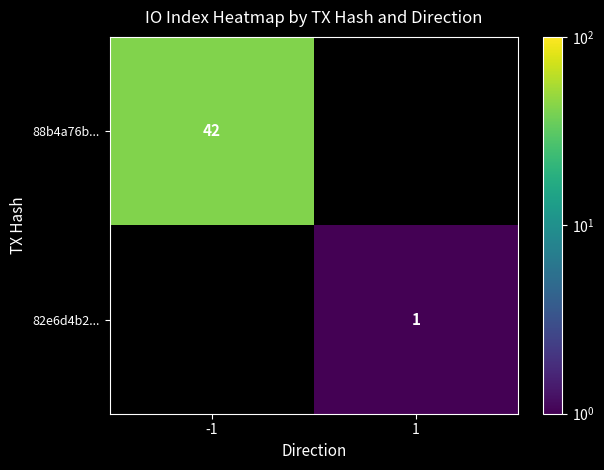

True or false: 82e6d4b2... has a value of 1 at 1.

True